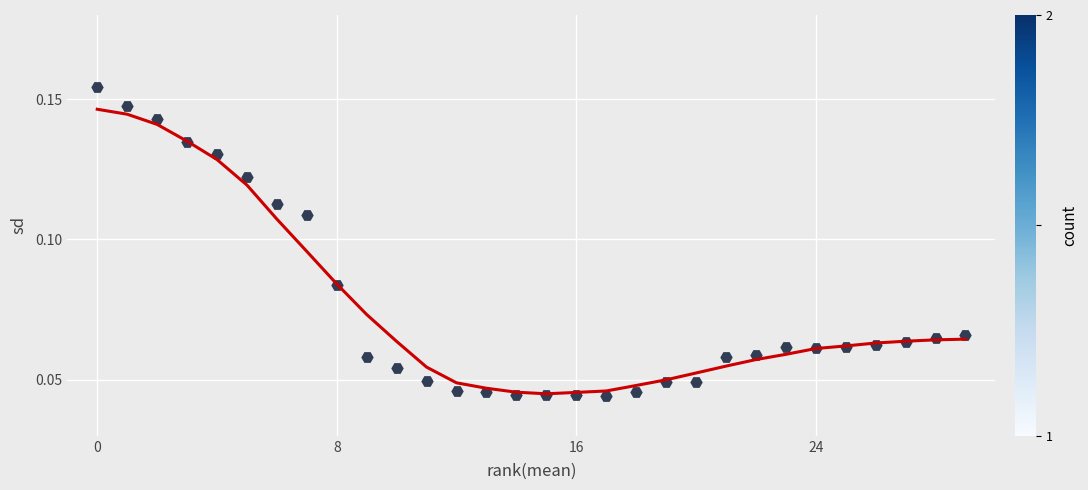

How many points are shown in the scatter plot?

30